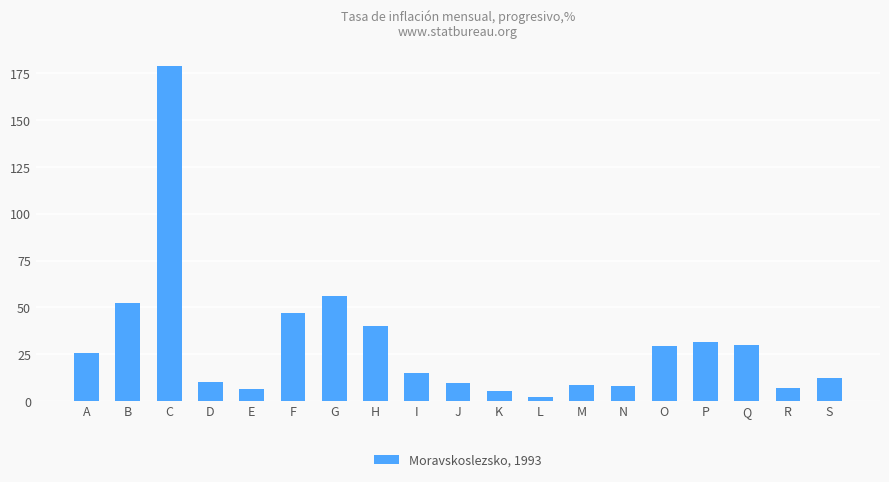

What is the ratio of the value at F to the value at H?

1.2